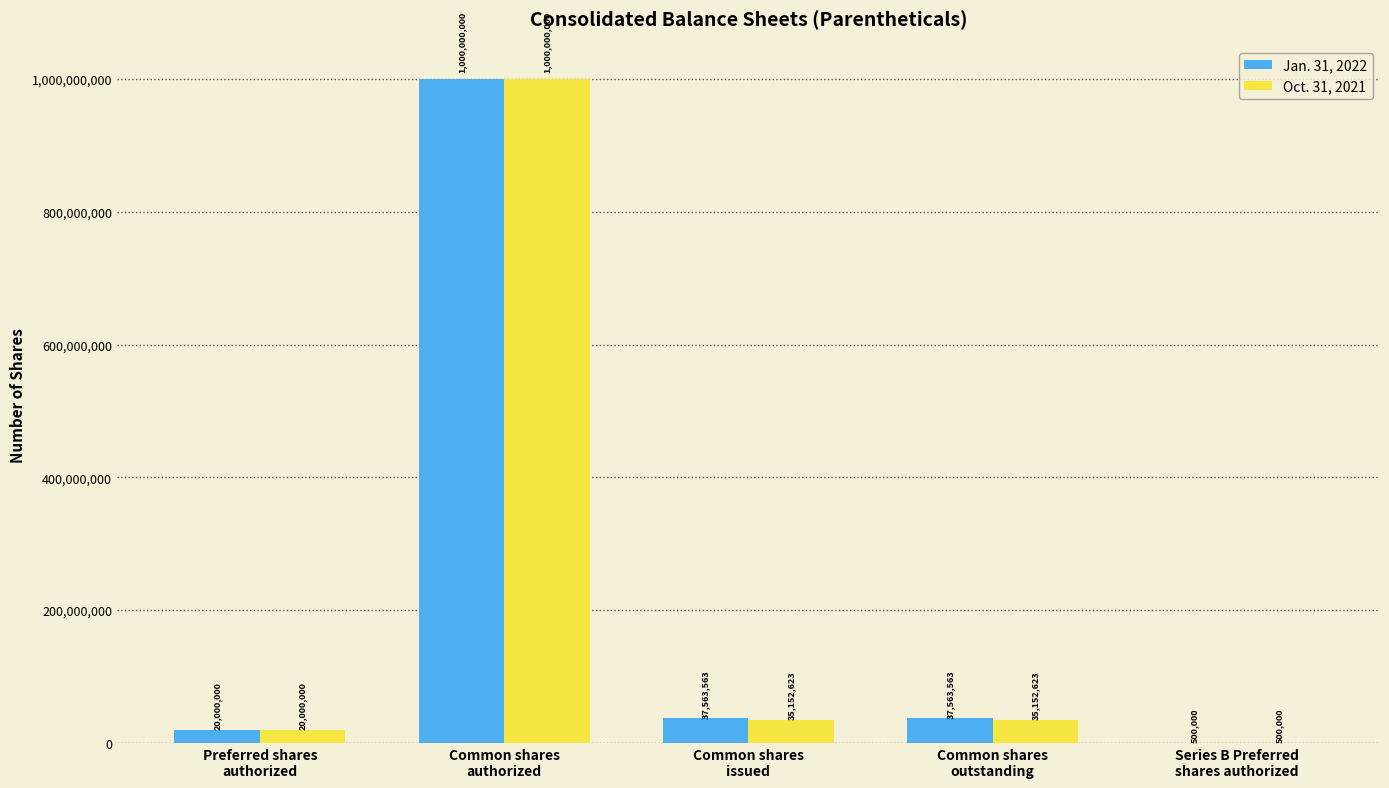

Which series has the largest total across all categories?

Jan. 31, 2022